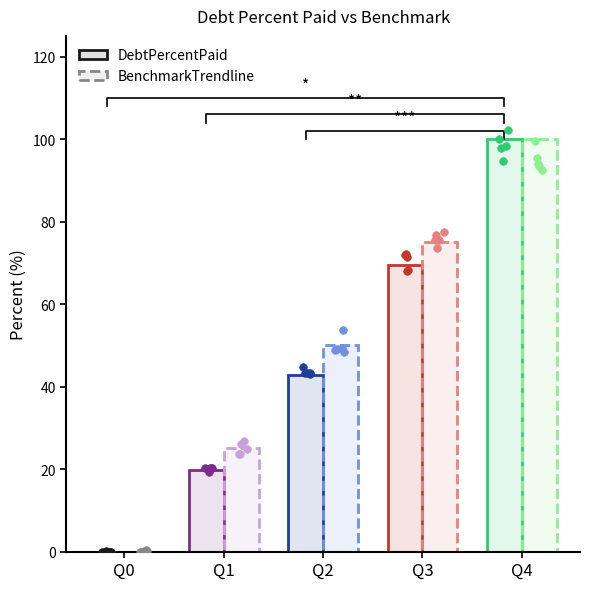

What is the total value across all series at Q3?

144.5